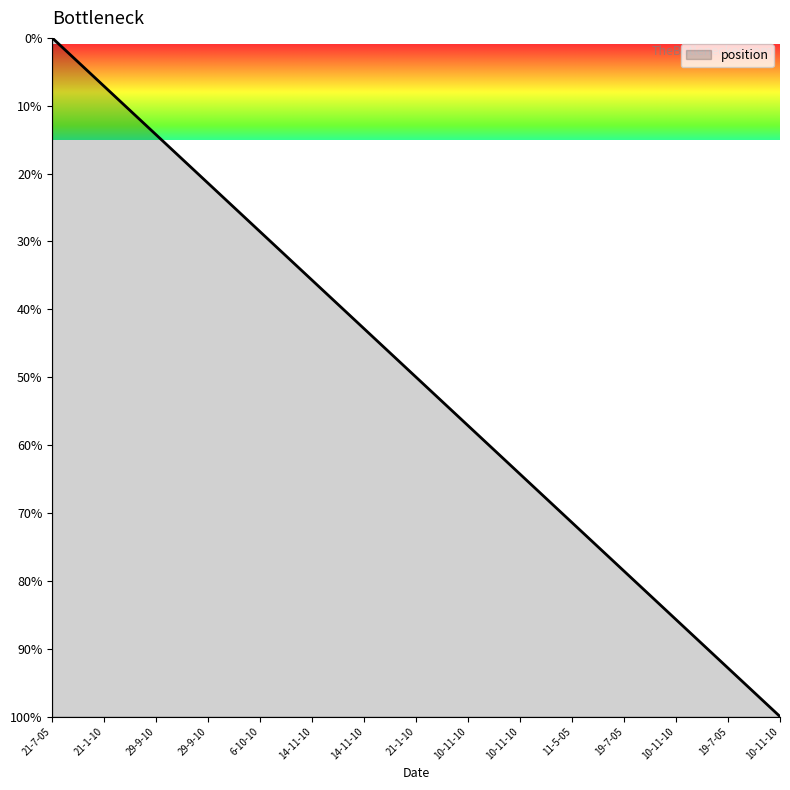

How many positive values are there?

14